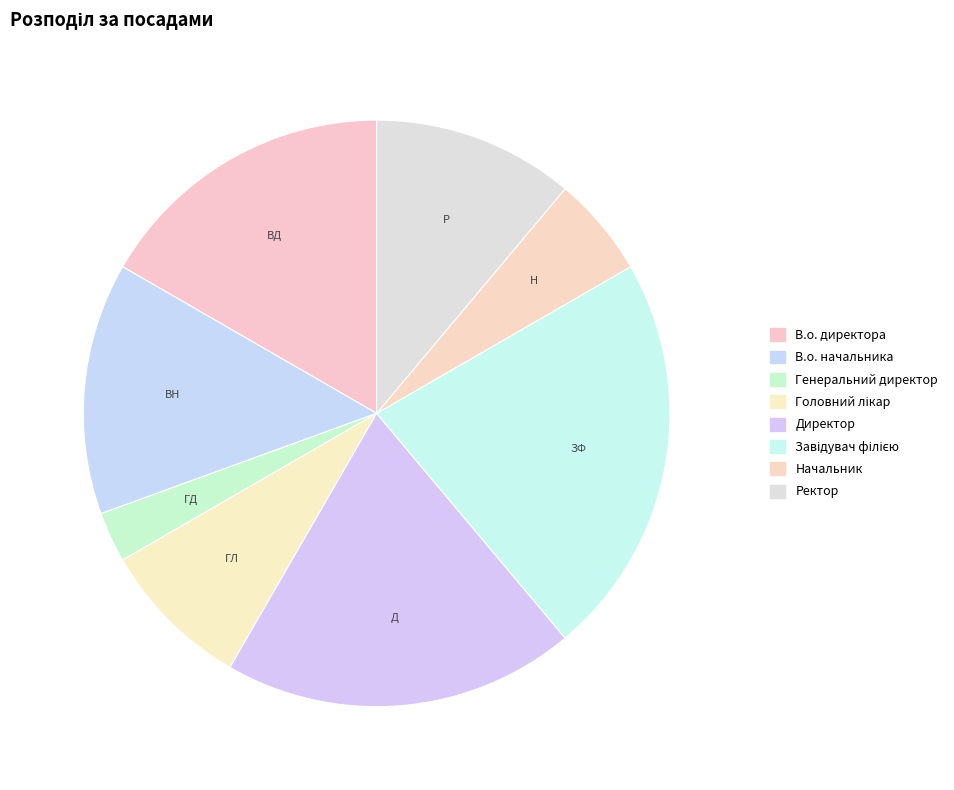

How many segments does this pie chart have?

8